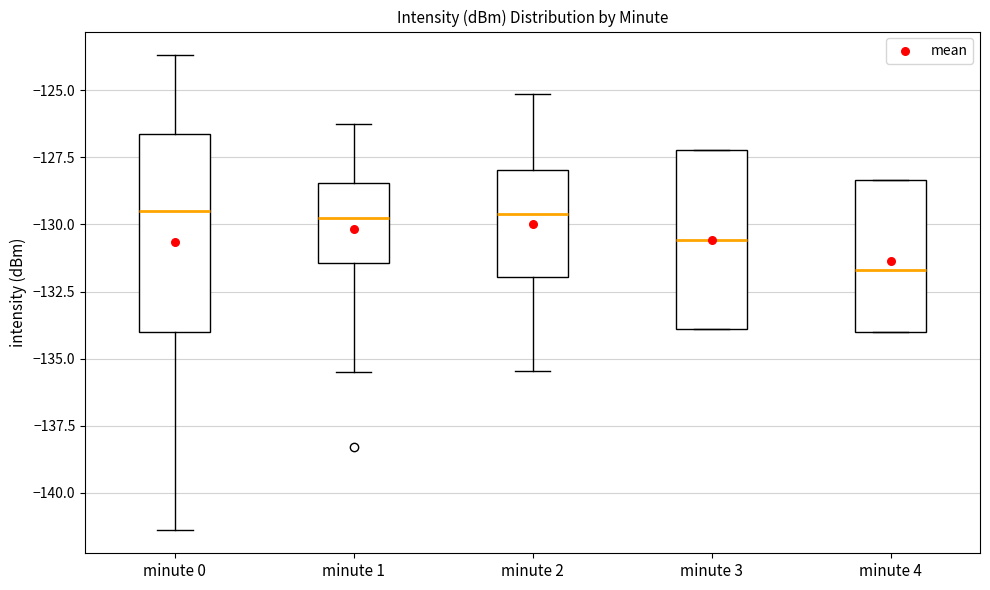

Which box is the tallest, from its lower edge to its upper edge?

minute 0